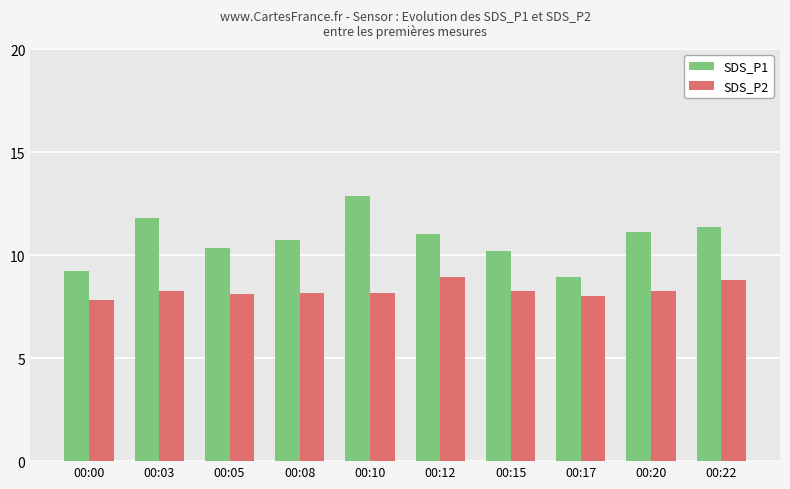

Which series changed the most between 00:05 and 00:10?

SDS_P1